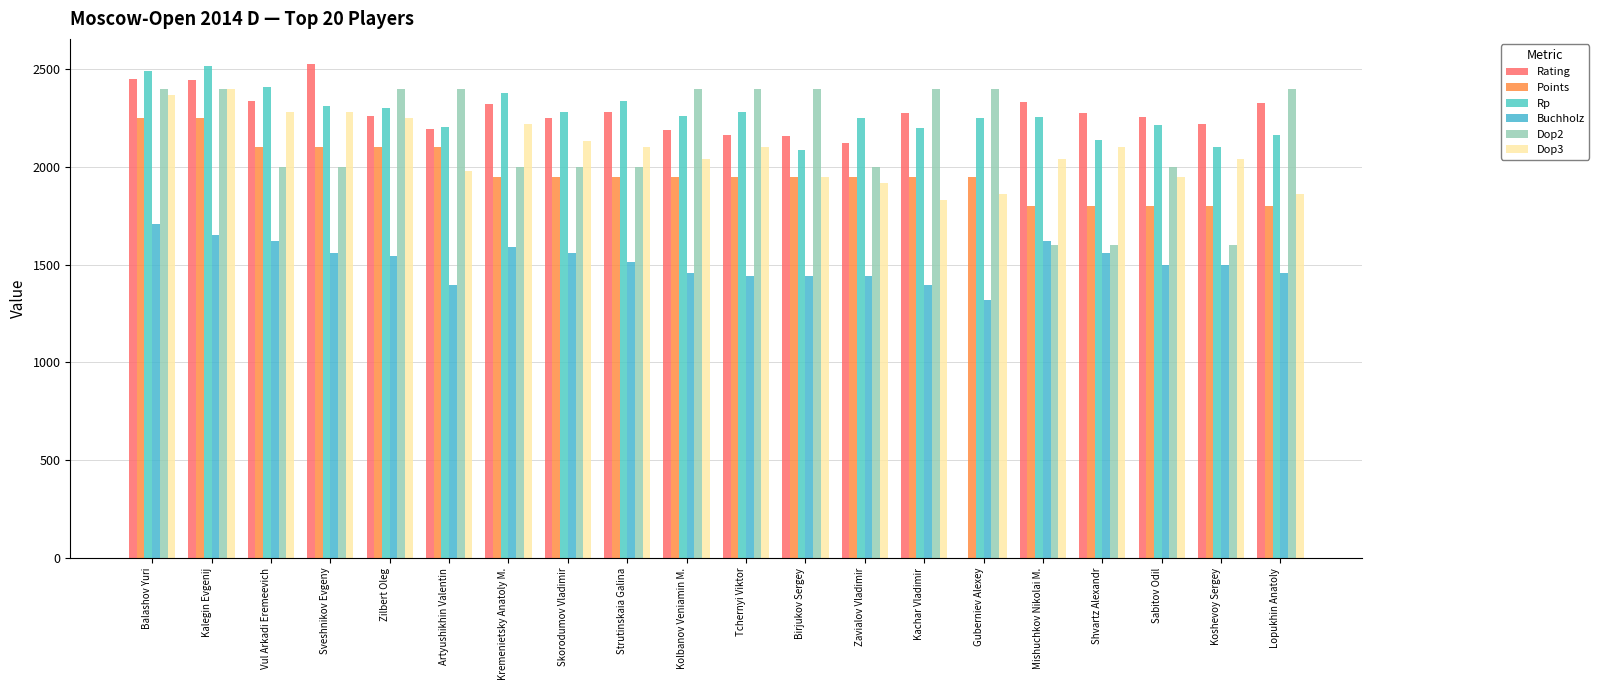

Which has a higher value, Kolbanov Veniamin M. or Artyushikhin Valentin?

Artyushikhin Valentin